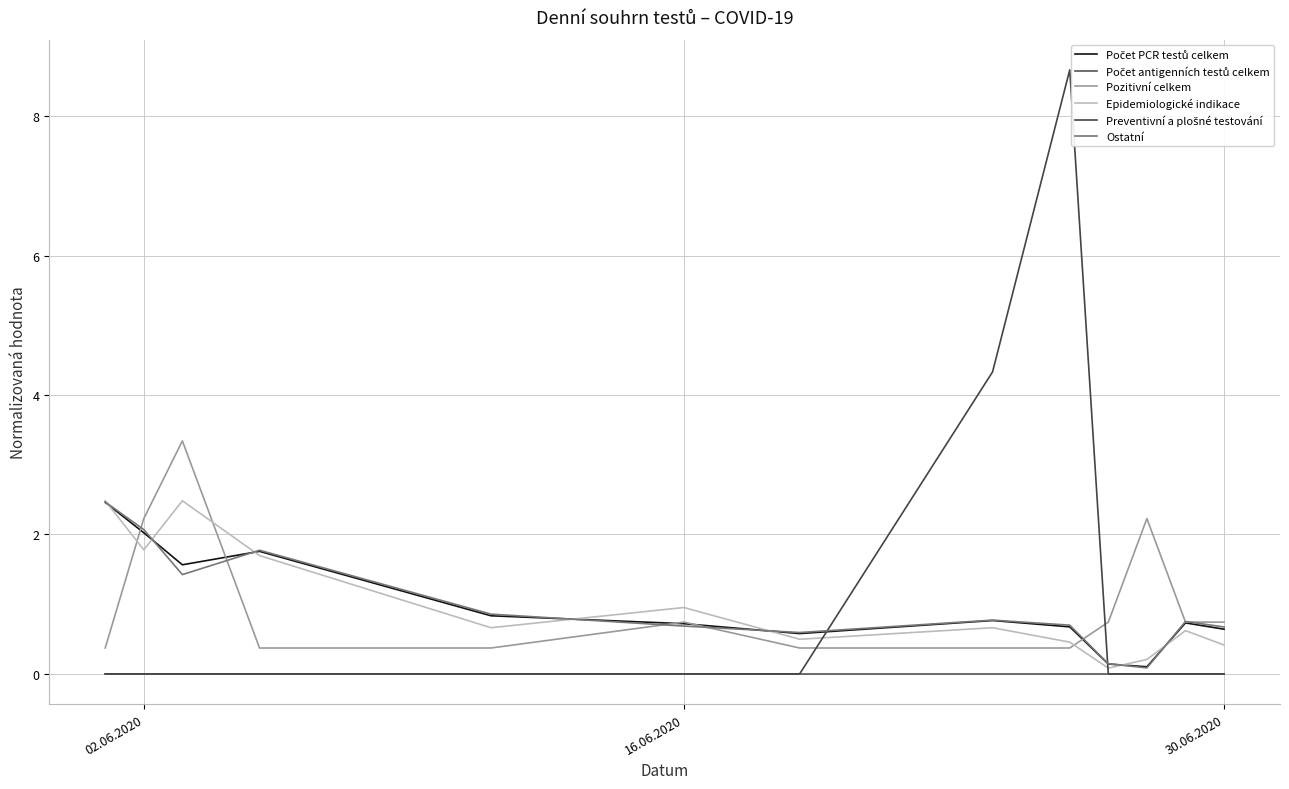

True or false: Epidemiologické indikace has a value of 1.0 at 16.06.2020.

True